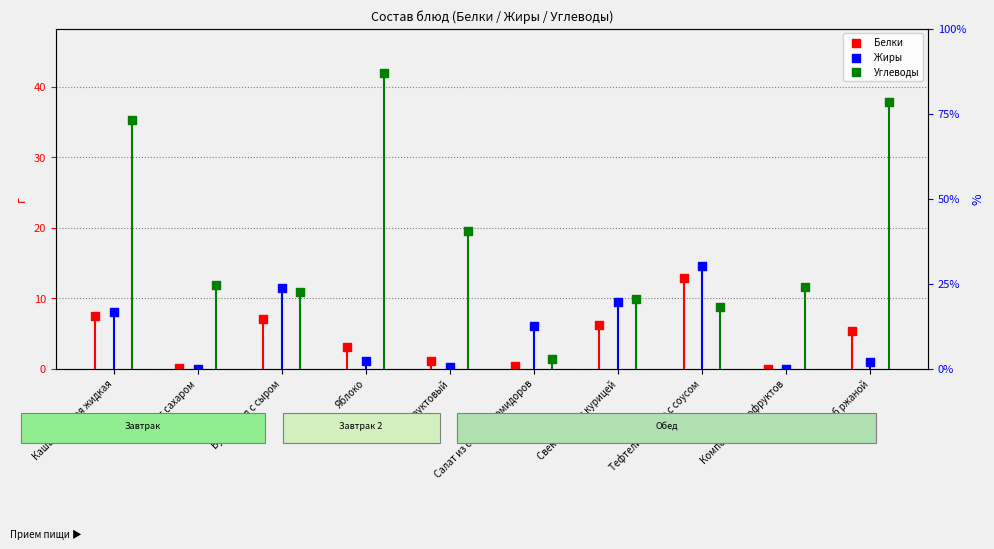

Which series contains the lowest Y value?

Белки